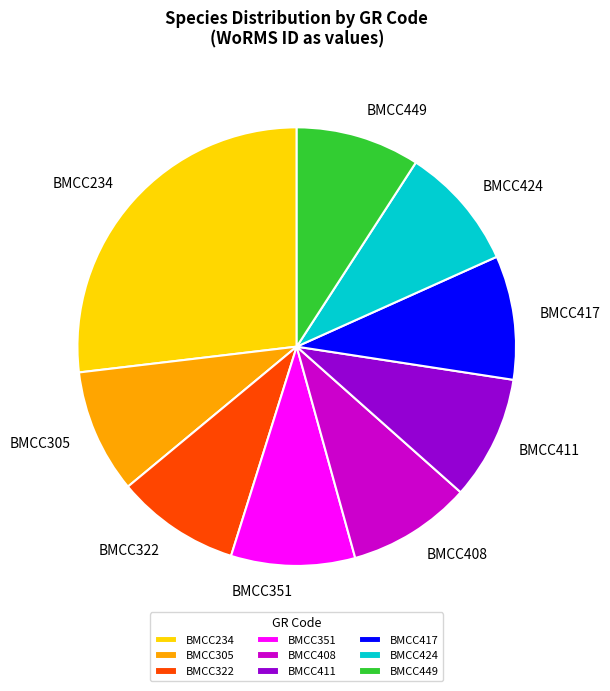

Approximately how many times larger is the value at BMCC411 compared to BMCC305?

1.0